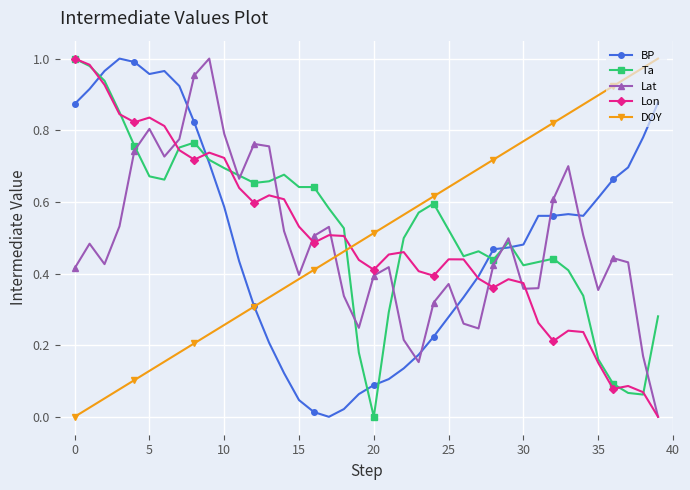

True or false: Ta has more than 0 points higher than both neighbors.

True